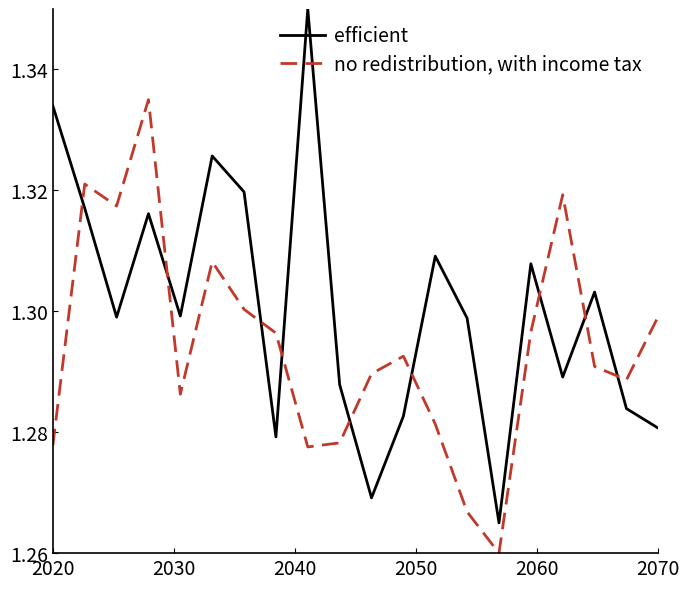

Which series has the largest total across all categories?

efficient